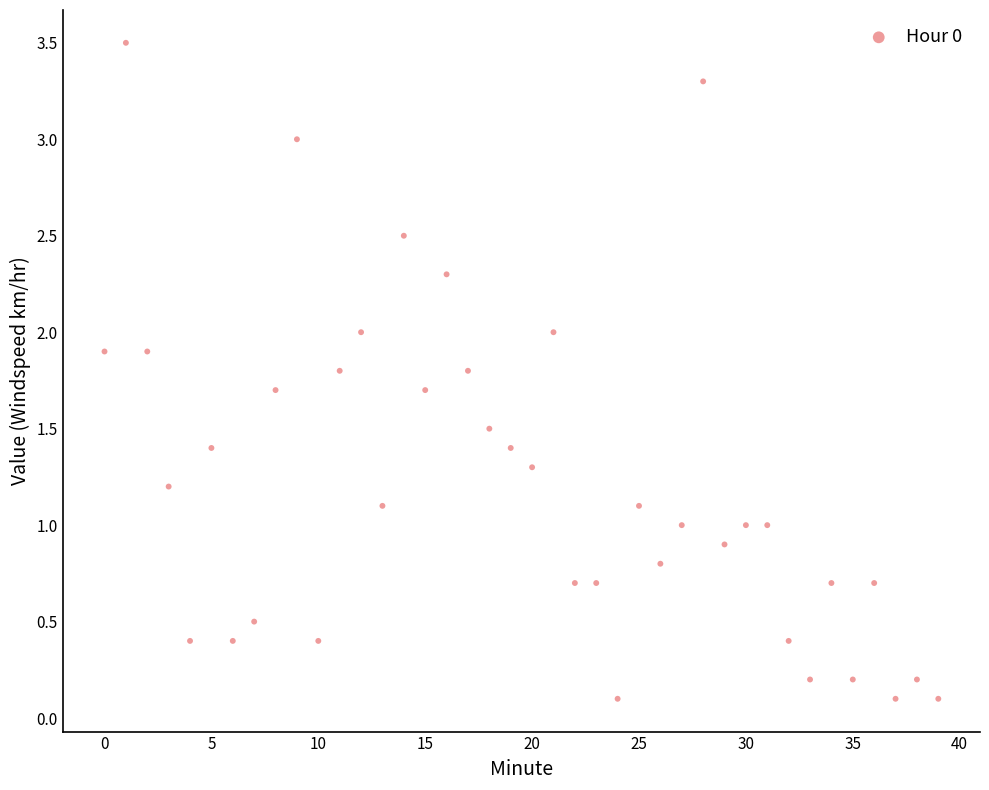

What is the range of Y values (max minus min)?

3.4